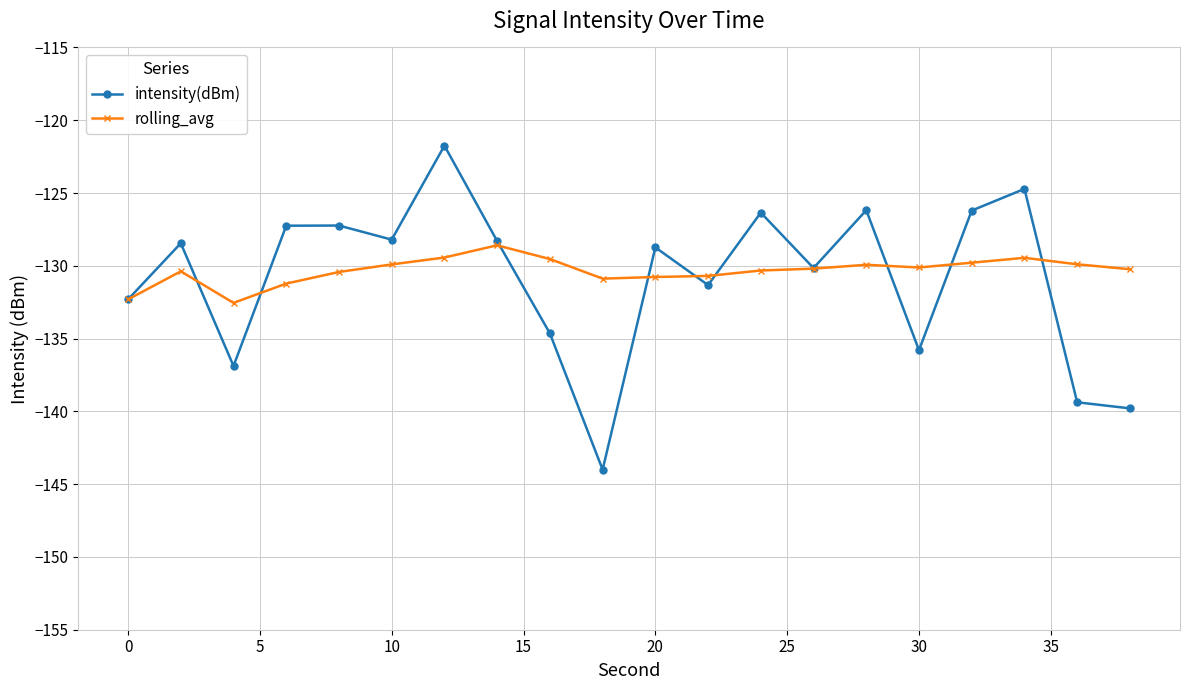

What is the minimum value shown in the chart?

-144.0